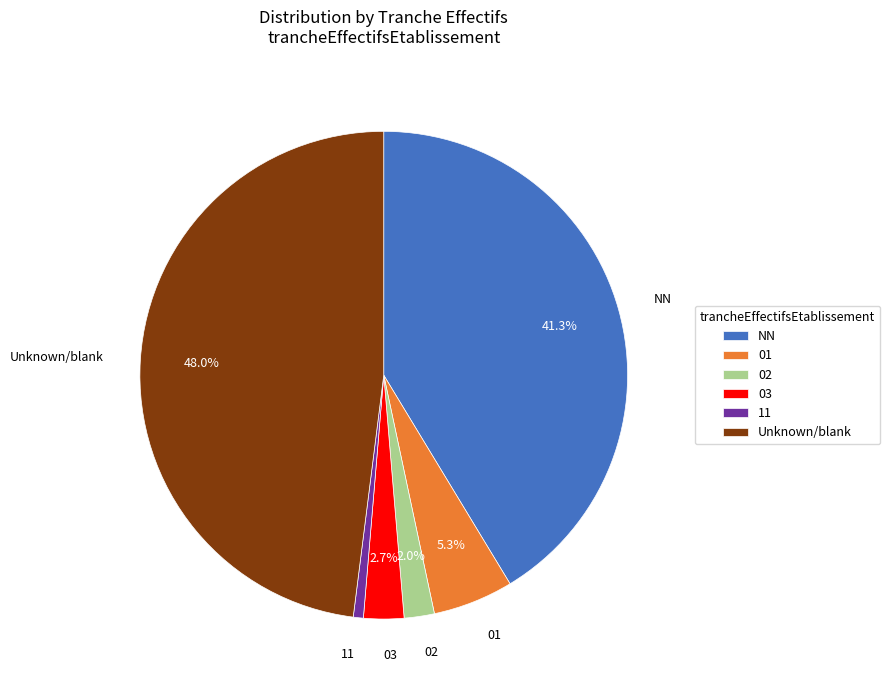

Between NN and 02, which is larger?

NN